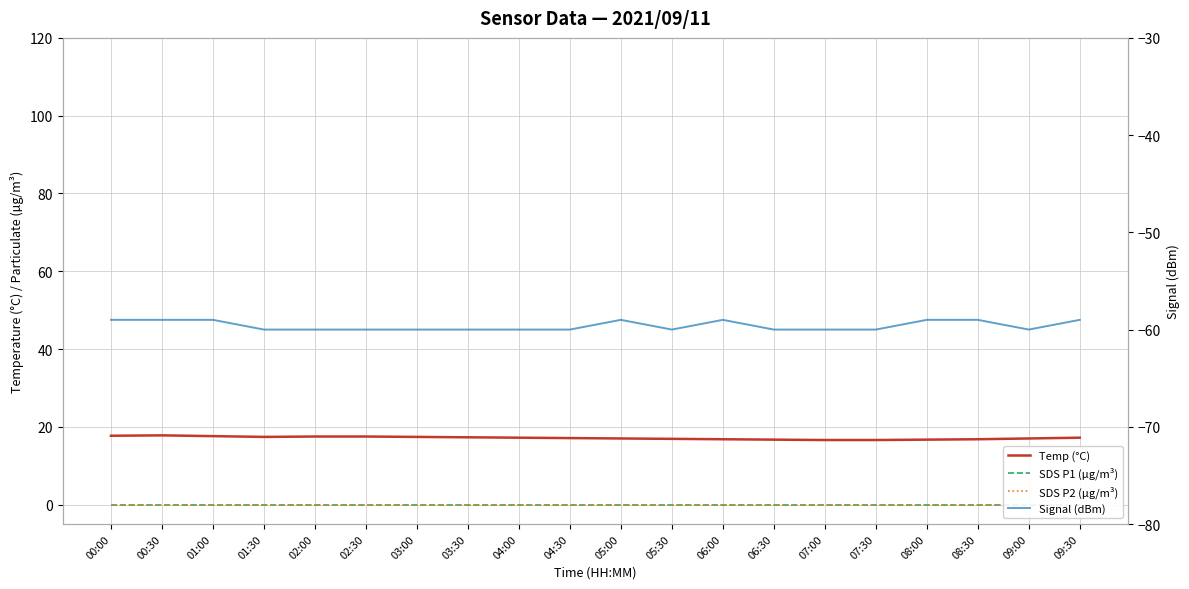

The value of SDS P1 (µg/m³) at 00:00 is 0.0. True or false?

True